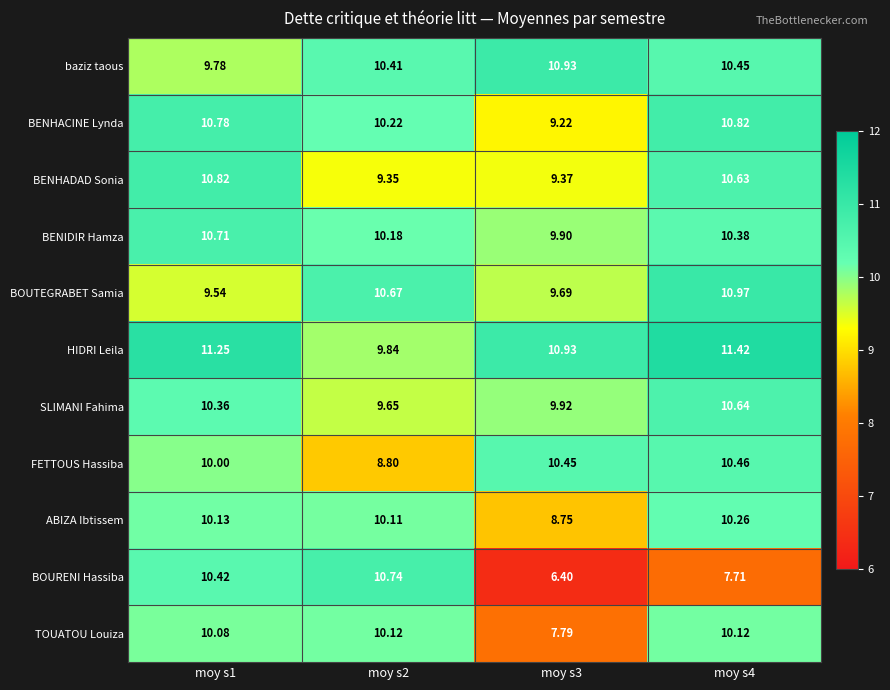

Which series has the largest total across all categories?

HIDRI Leila